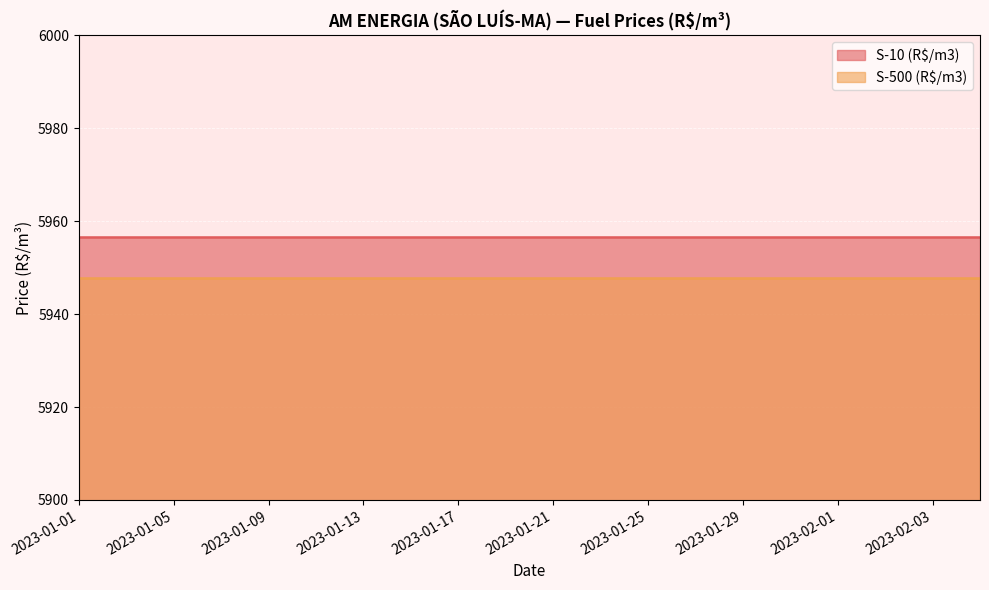

What is the minimum value shown in the chart?

5947.9